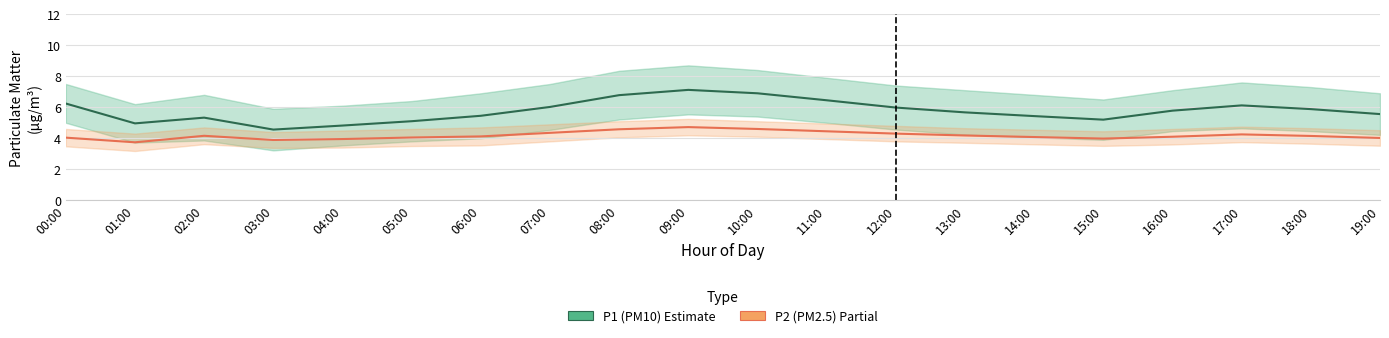

Where is P2 (PM2.5) nearest to the value 4?

19:00